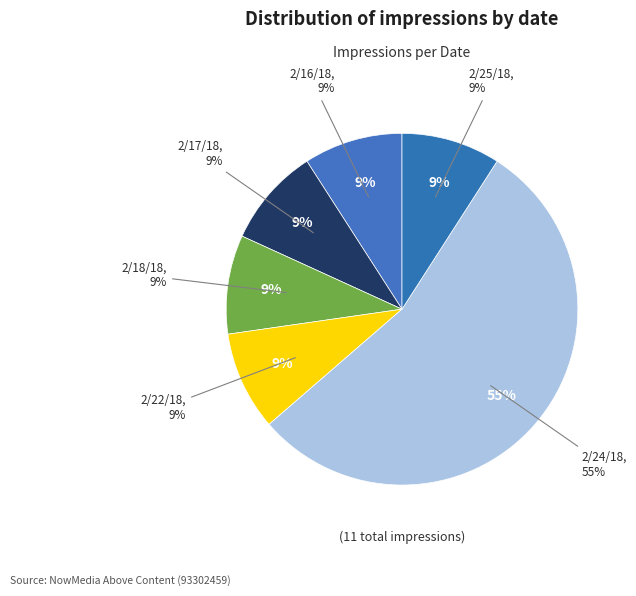

What portion of the pie excludes 2/24/18?

45.5%